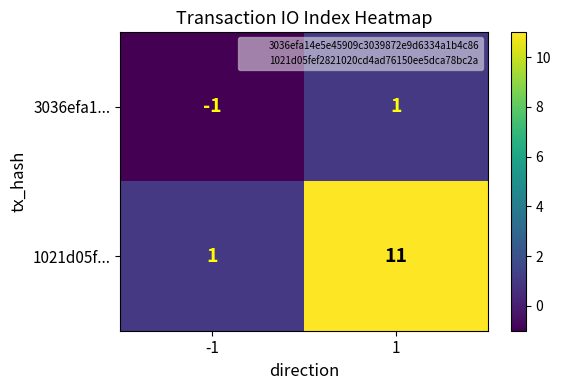

The 3036efa1... series shows 0 at 1. True or false?

False